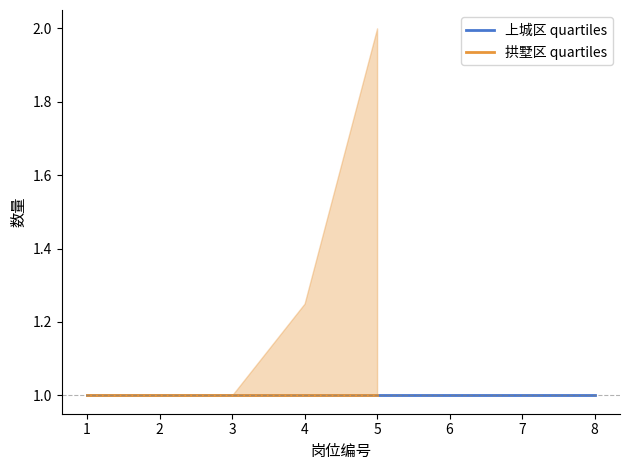

Where is 上城区_q1 nearest to the value 0?

1